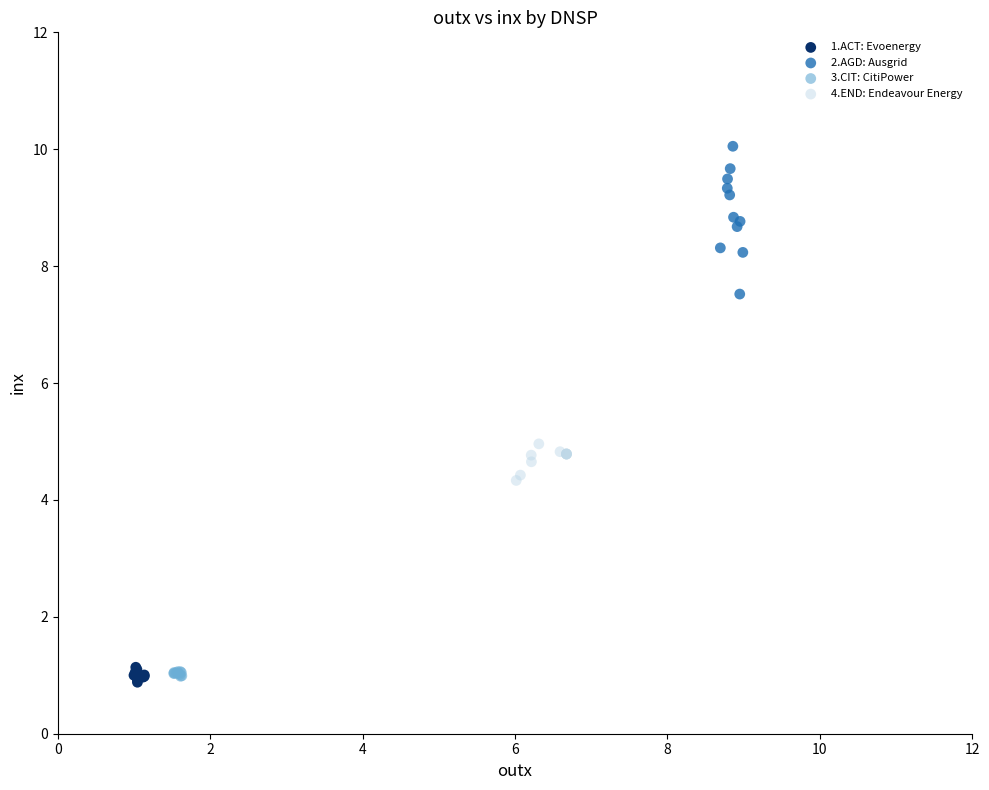

Which series reaches the maximum Y coordinate?

2.AGD: Ausgrid